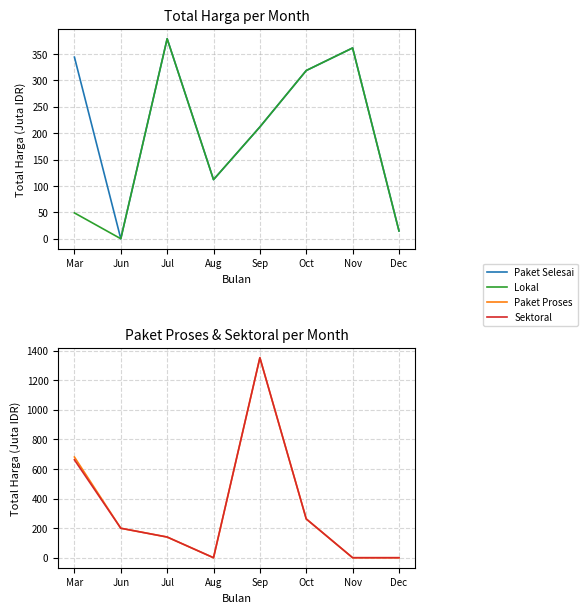

True or false: Lokal and Paket Selesai cross at least once.

False